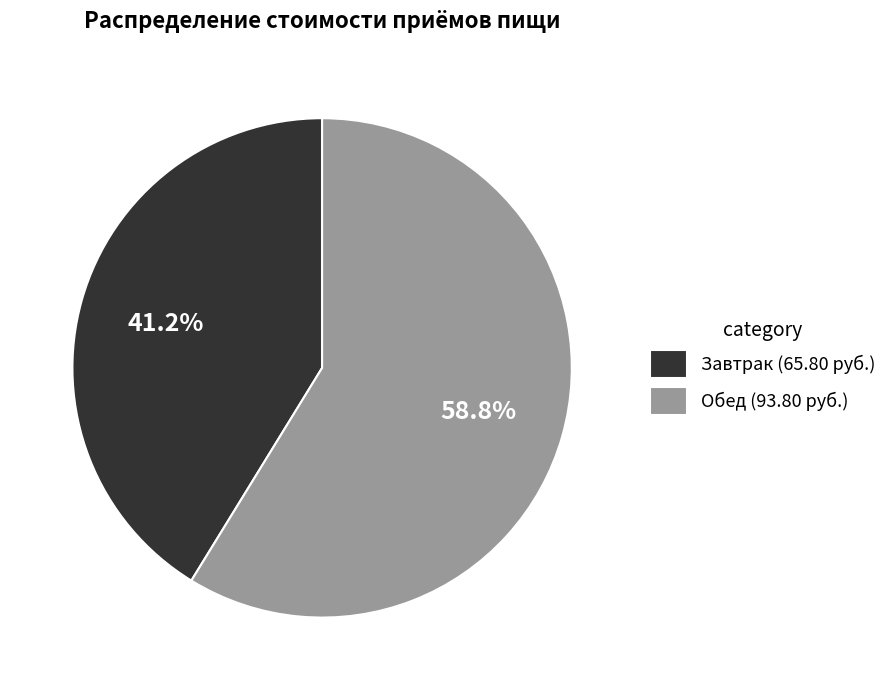

Rank the categories by value from highest to lowest.

Обед (93.80 руб.), Завтрак (65.80 руб.)